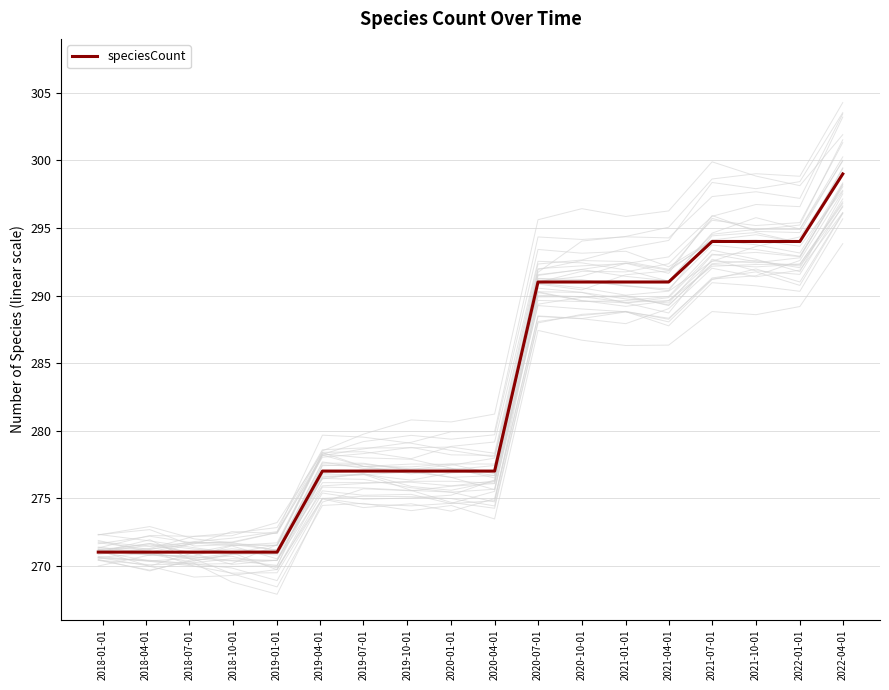

The value of speciesCount at 2020-10-01 is 453. True or false?

False